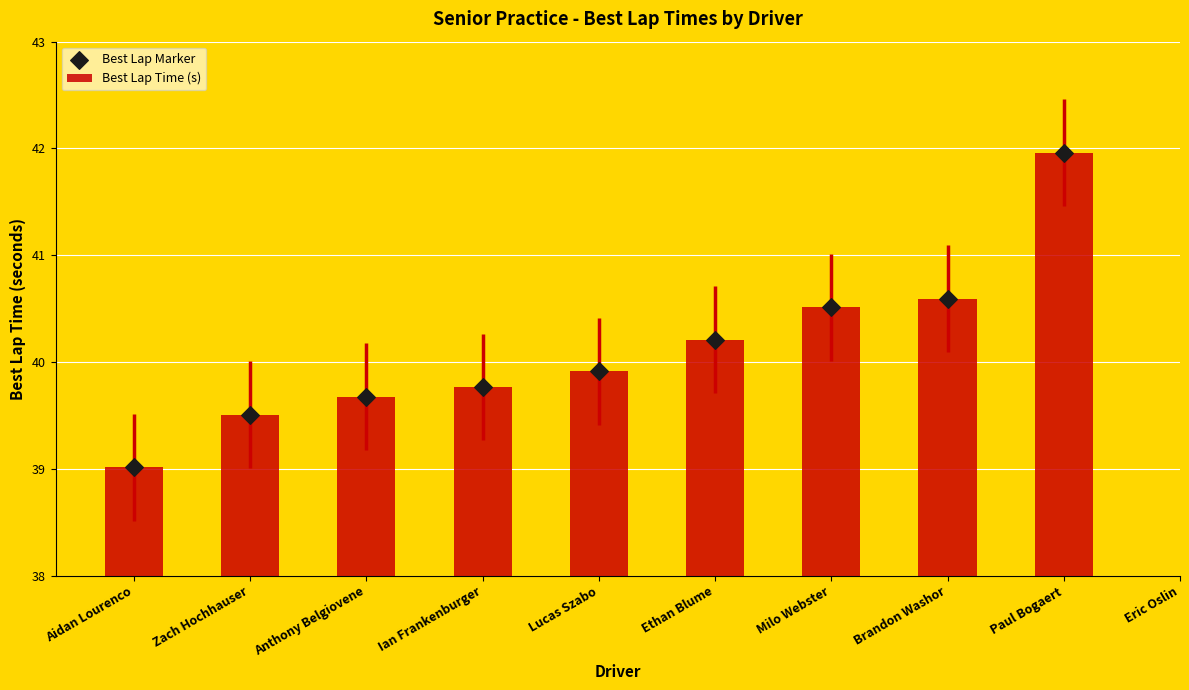

What are all the series names shown in the legend?

Best Lap Time (s), Best Lap Marker